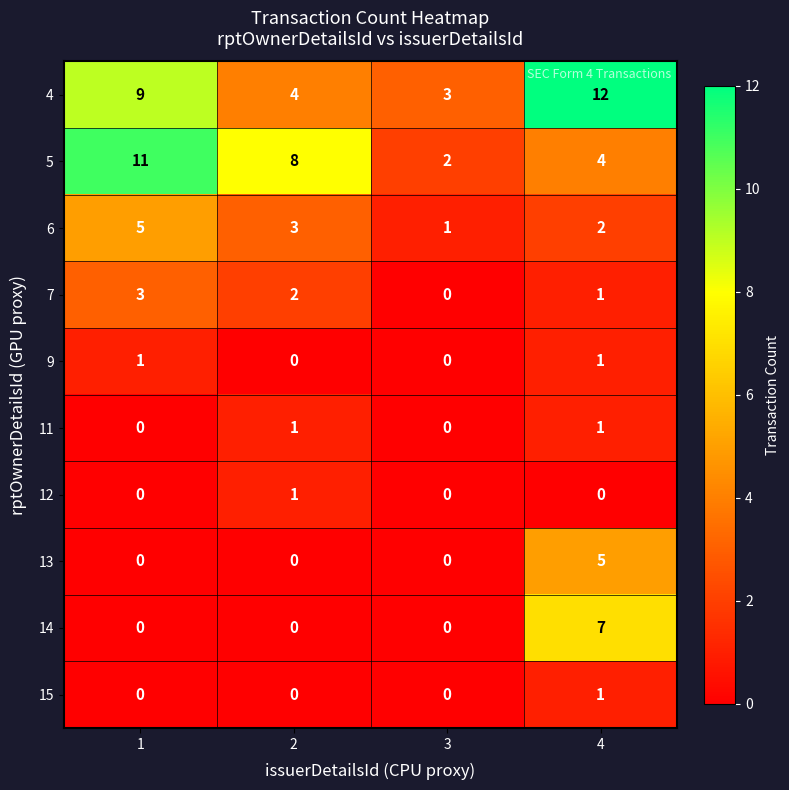

True or false: 4 has a value of 4 at 2.

True